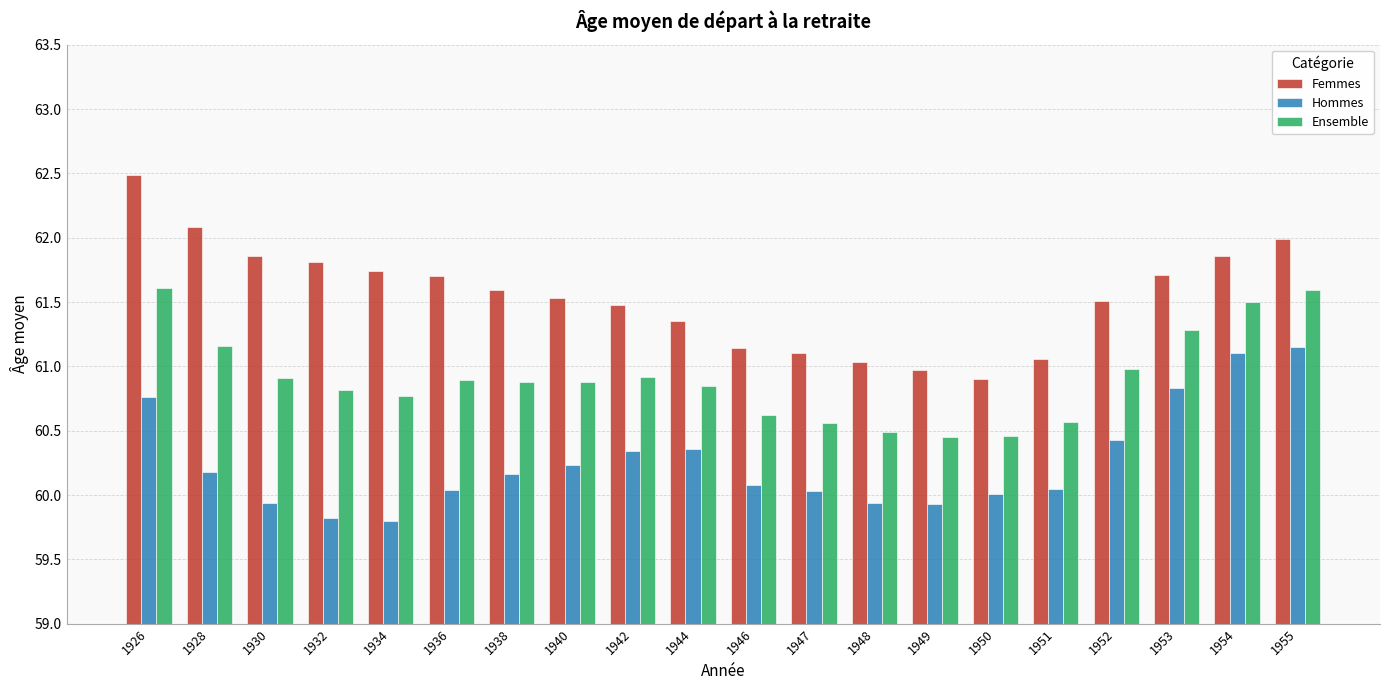

What is the difference between the Ensemble values at 1944 and 1934?

0.1